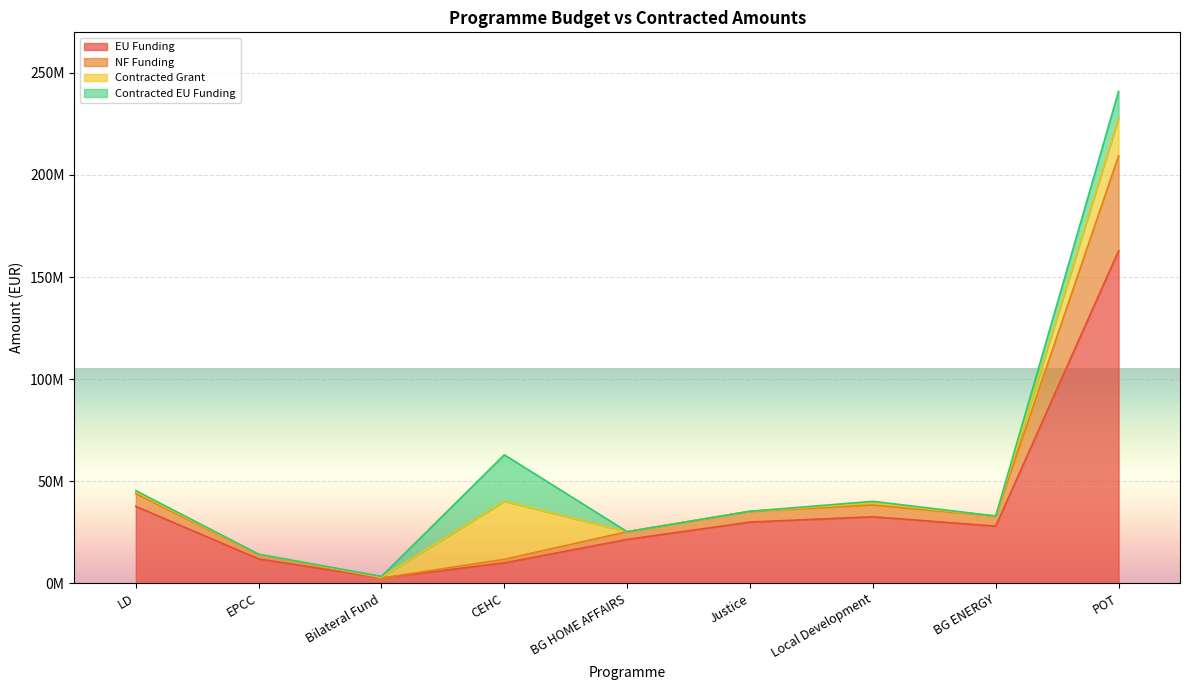

Which label corresponds to the smallest value in the chart?

Bilateral Fund